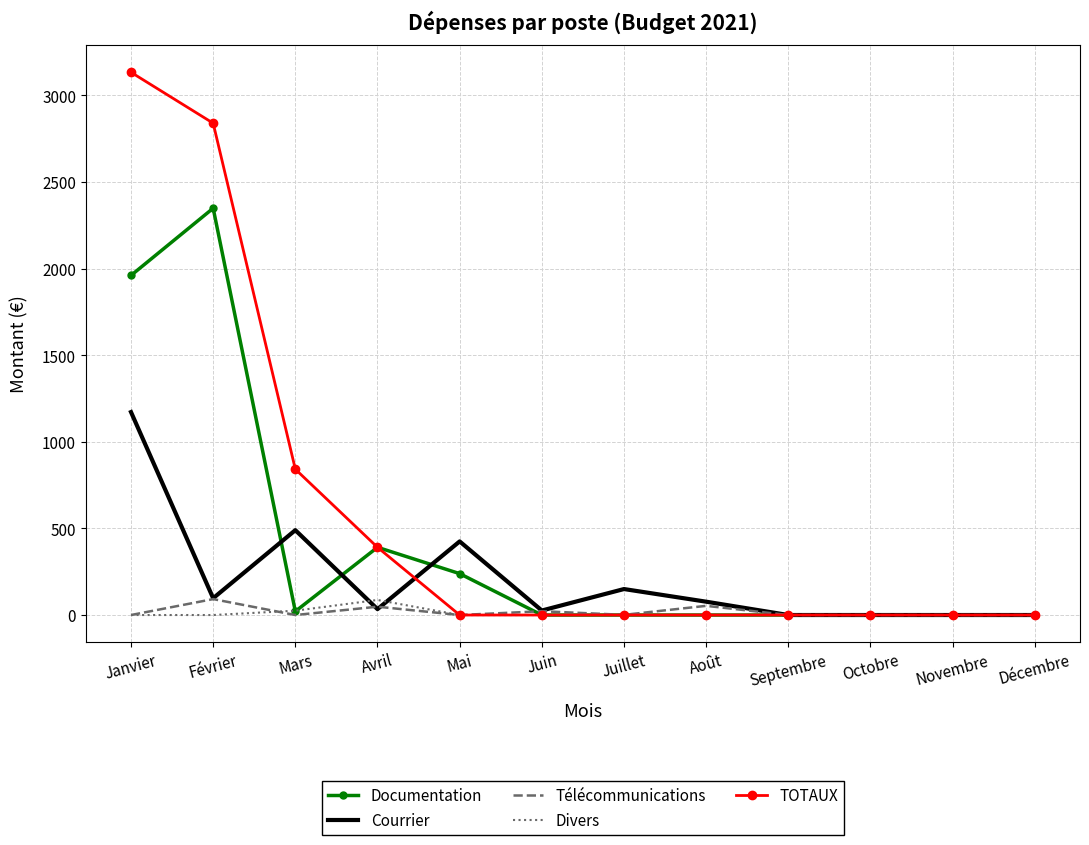

The value of Divers at Juillet is 0. True or false?

True